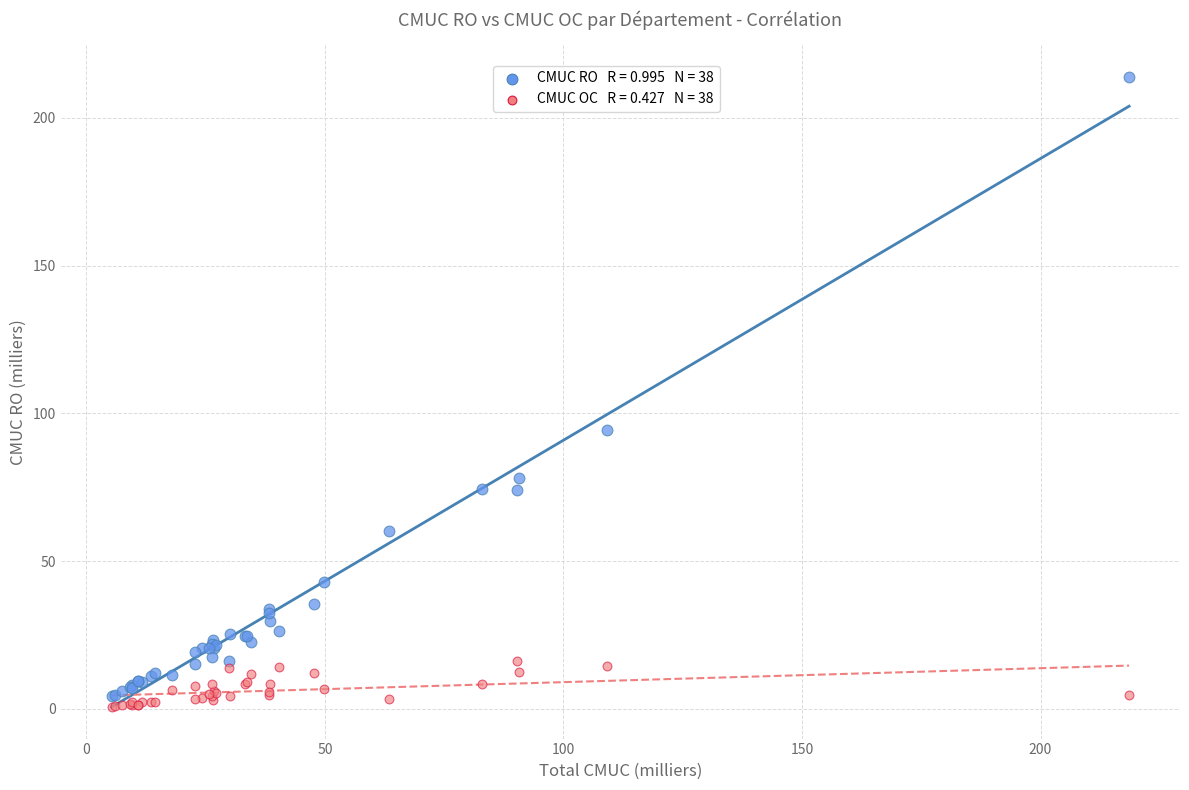

Across all series, what Y value is closest to 107?

94.5